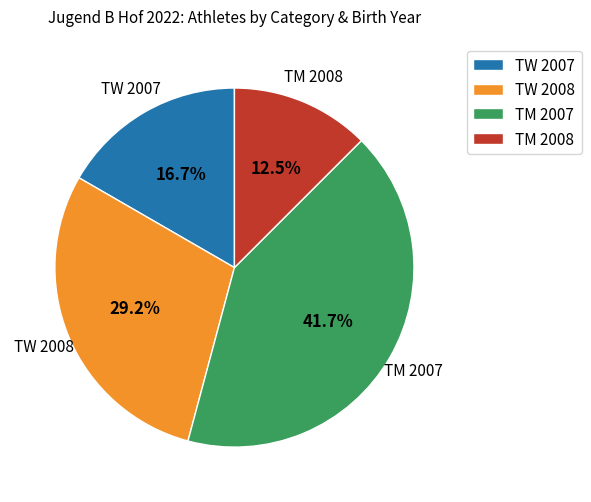

Rank the categories by value from highest to lowest.

TM 2007, TW 2008, TW 2007, TM 2008